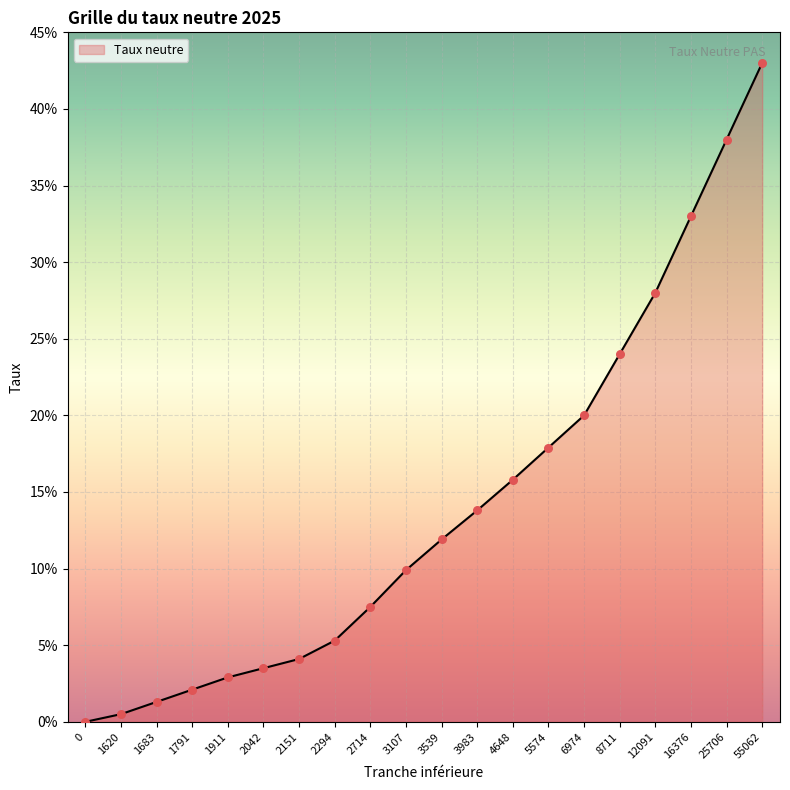

Which has a higher value, 2042 or 3539?

3539